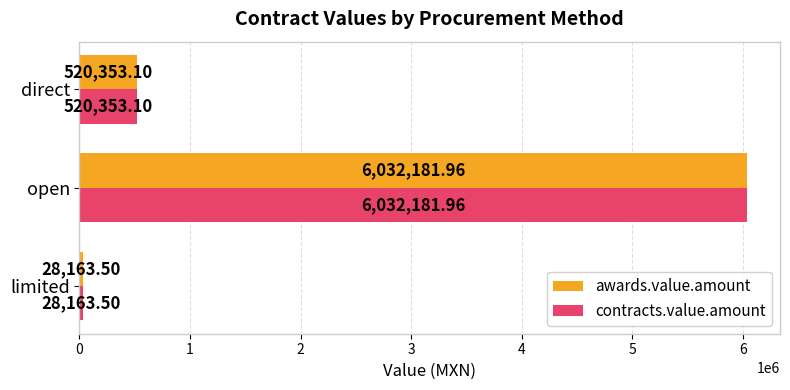

Where is contracts.value.amount nearest to the value 3030172?

direct